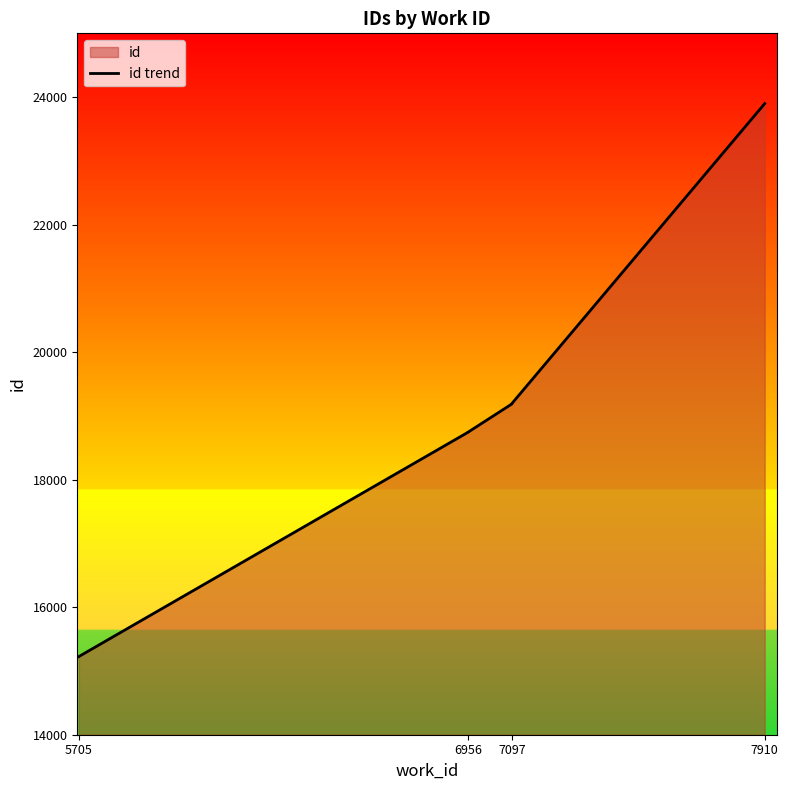

How many distinct data groups are displayed?

1